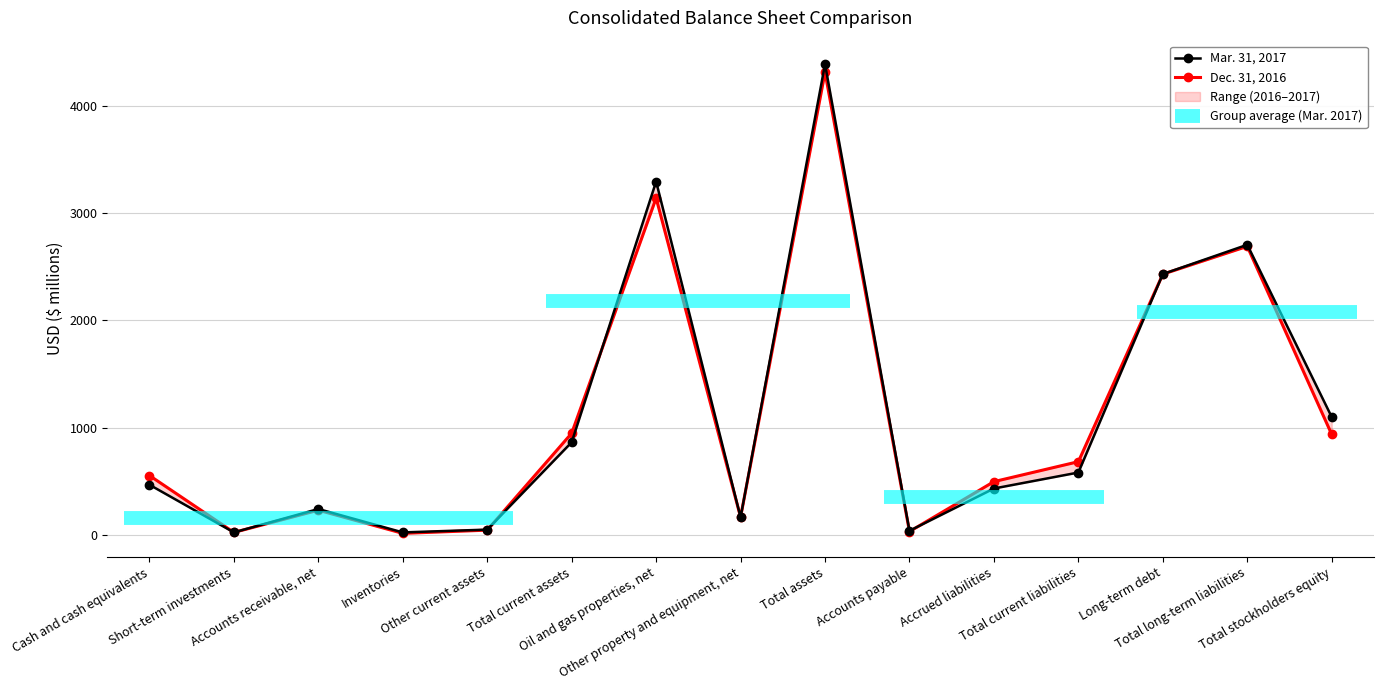

Reading right to left, what are all the values shown in this chart?

Mar. 31, 2017: 1100	2705	2432	583	434	40	4388	166	3294	865	51	25	243	25	469
Dec. 31, 2016: 938	2690	2431	684	498	33	4312	167	3140	949	46	16	232	25	555